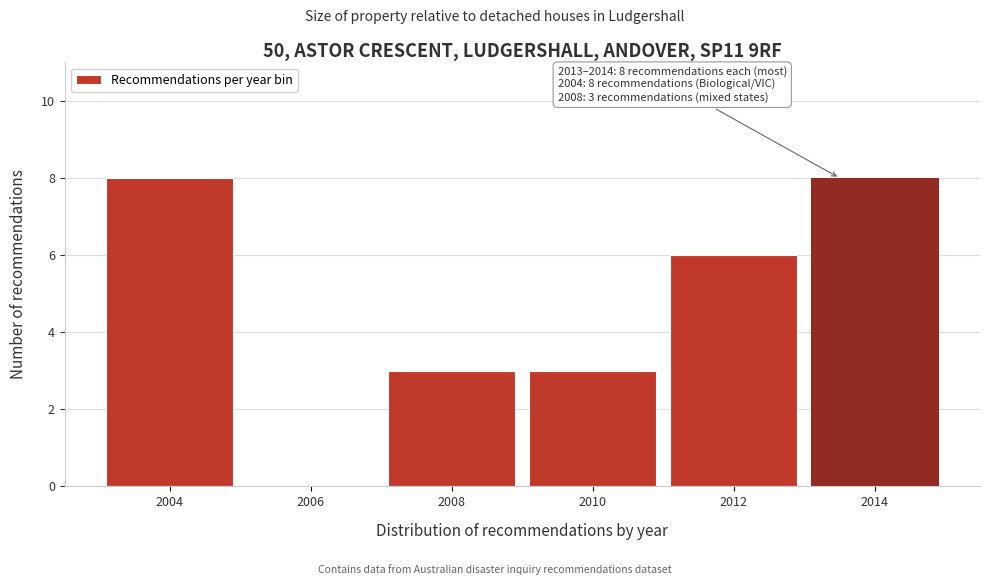

Reading left to right, extract all data points from this chart.

2004=8	2006=0	2008=3	2010=3	2012=6	2014=8